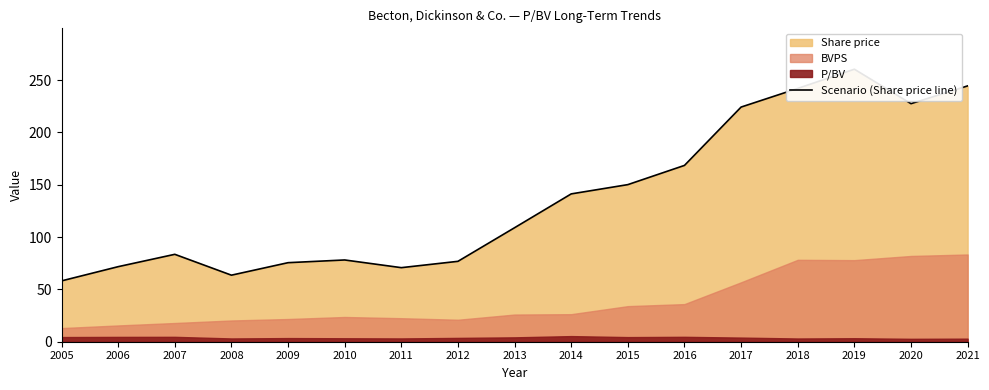

What is the change in value from 2015 to 2018?

+91.9